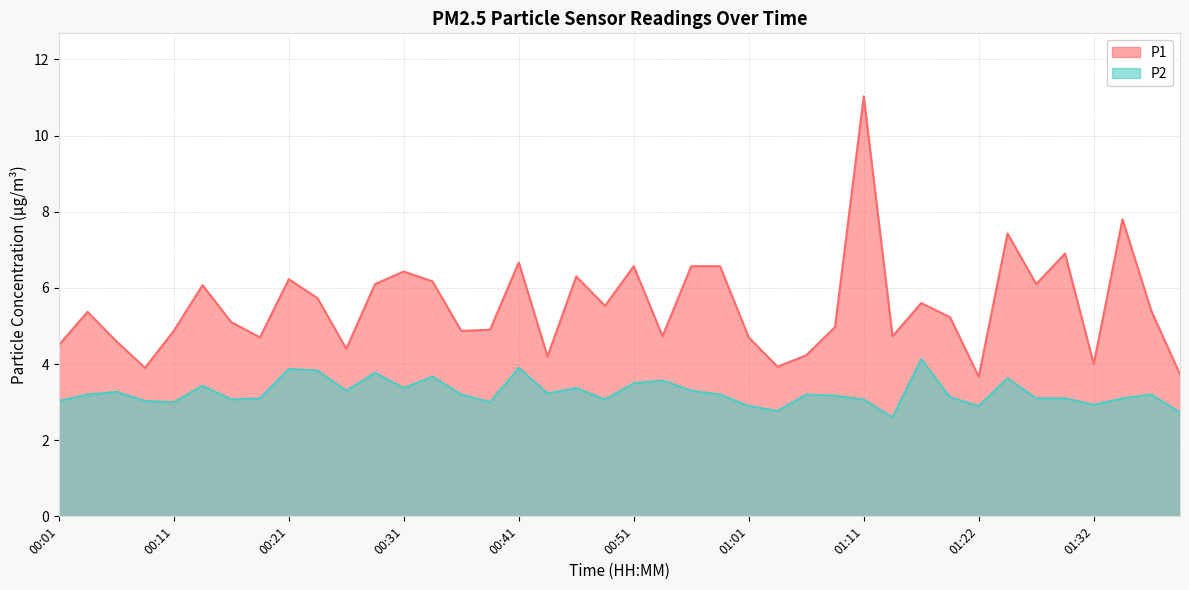

Rank the series at 00:26 from lowest to highest value.

P2, P1